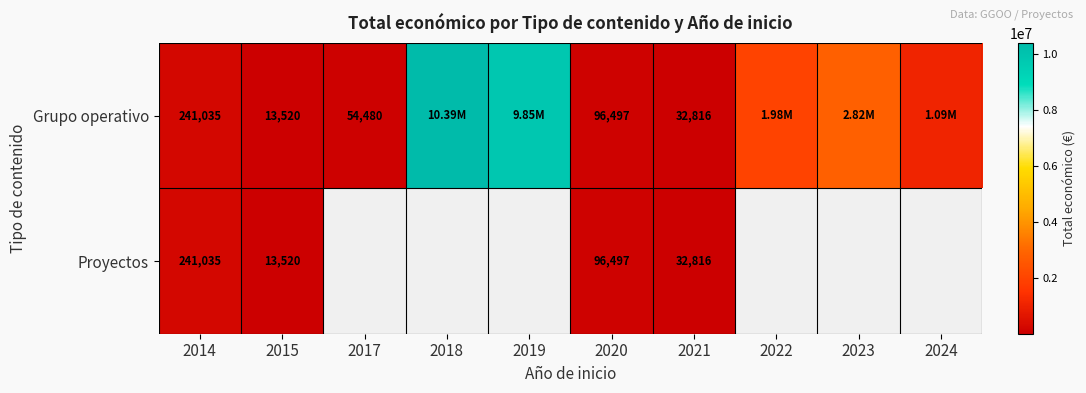

What is the total value across all series at 2015?

27040